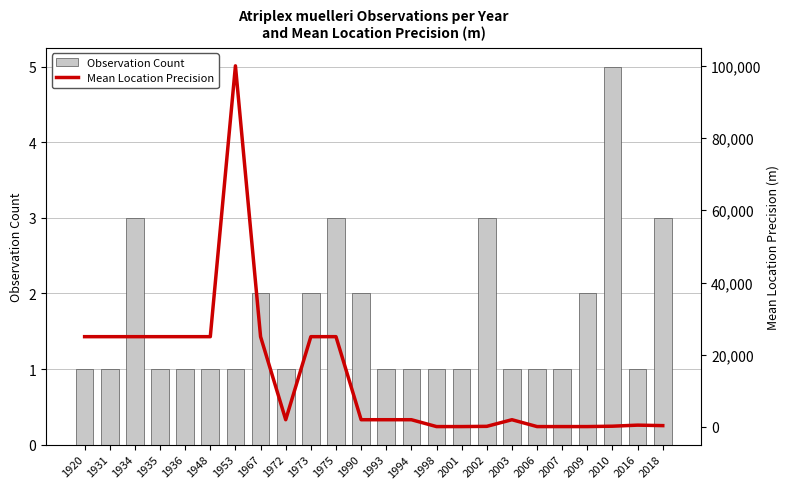

What is the value of the Observation Count bar at the 11th from the left?

3